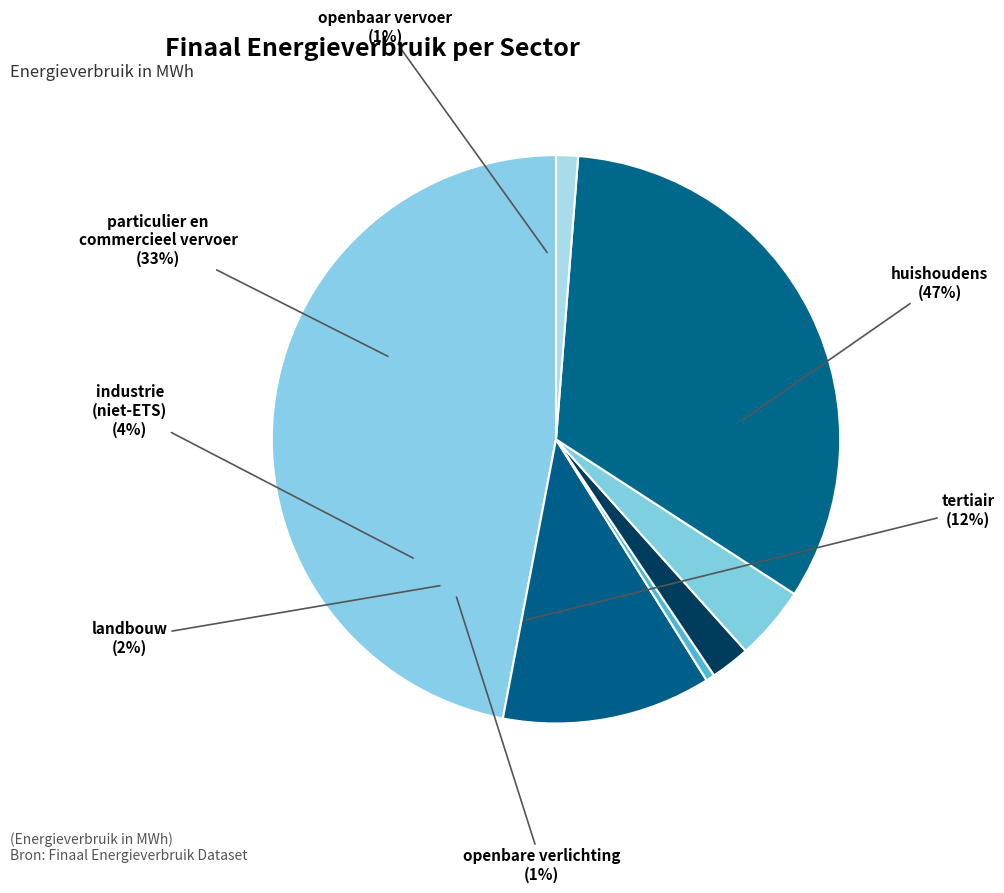

What is the ratio of the value at huishoudens to the value at industrie (niet-ETS)?

11.2